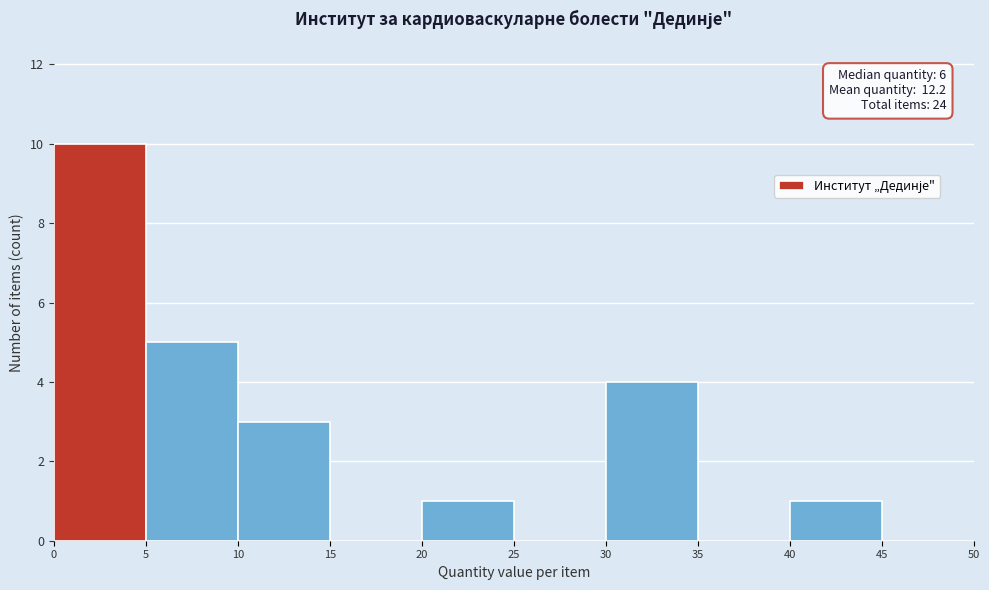

Which range on the x-axis has the tallest bar?

0 to 5